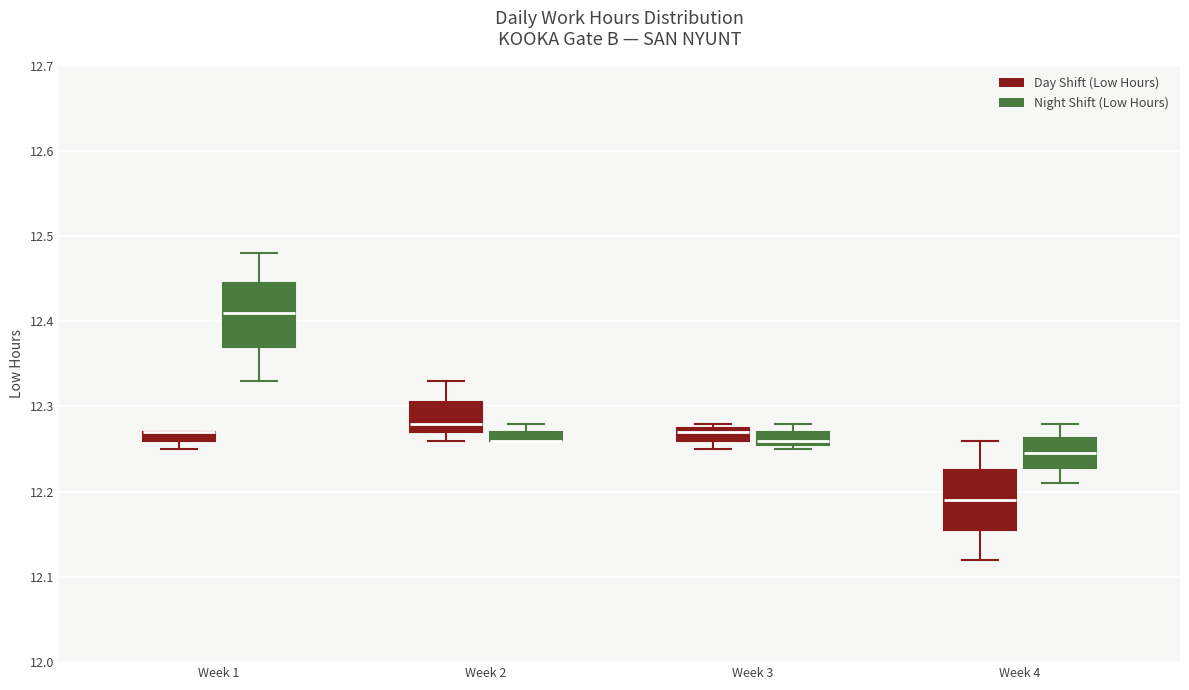

Where does the lower whisker of the box for Week 4 (Day Shift (Low Hours)) end on the y-axis? The values are not printed on the chart, so give them approximately, as read against the axis.

12.12